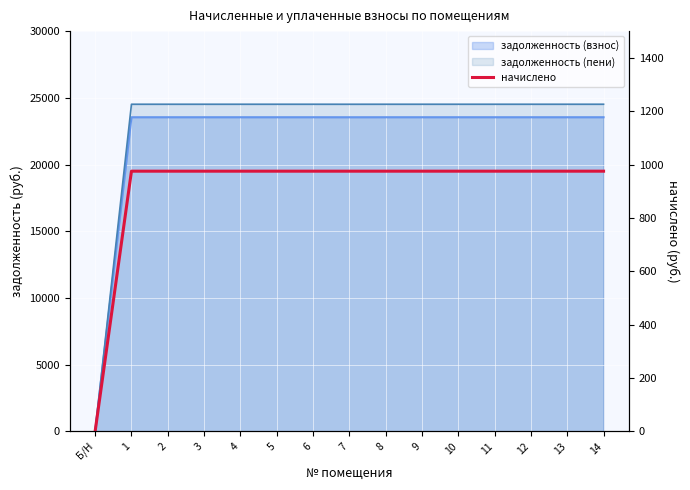

Reading left to right, what are all the values shown in this chart?

Б/Н=0	1=975	2=975	3=975	4=975	5=975	6=975	7=975	8=975	9=975	10=975	11=975	12=975	13=975	14=975